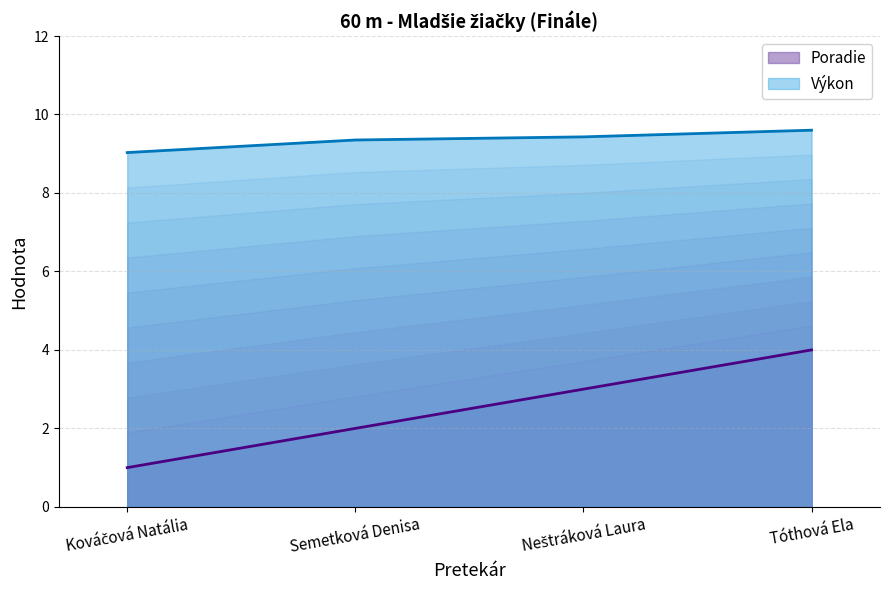

How many series are shown in this chart?

2